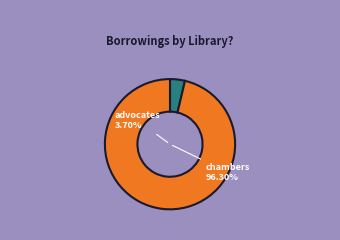

To the nearest percent, what is the difference between the largest and smallest slice percentages?

93%